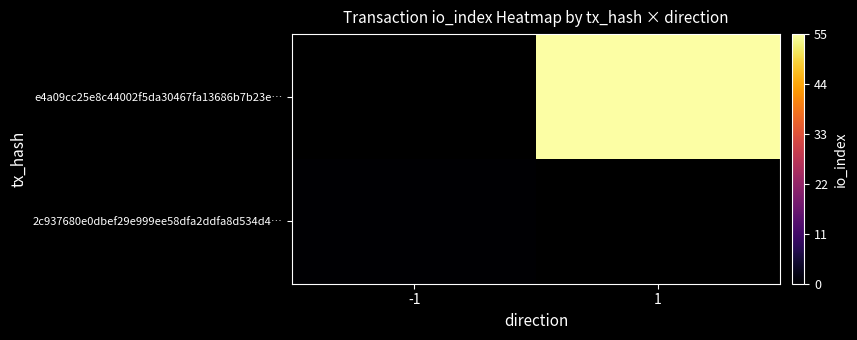

Between -1 and 1, which is larger?

1